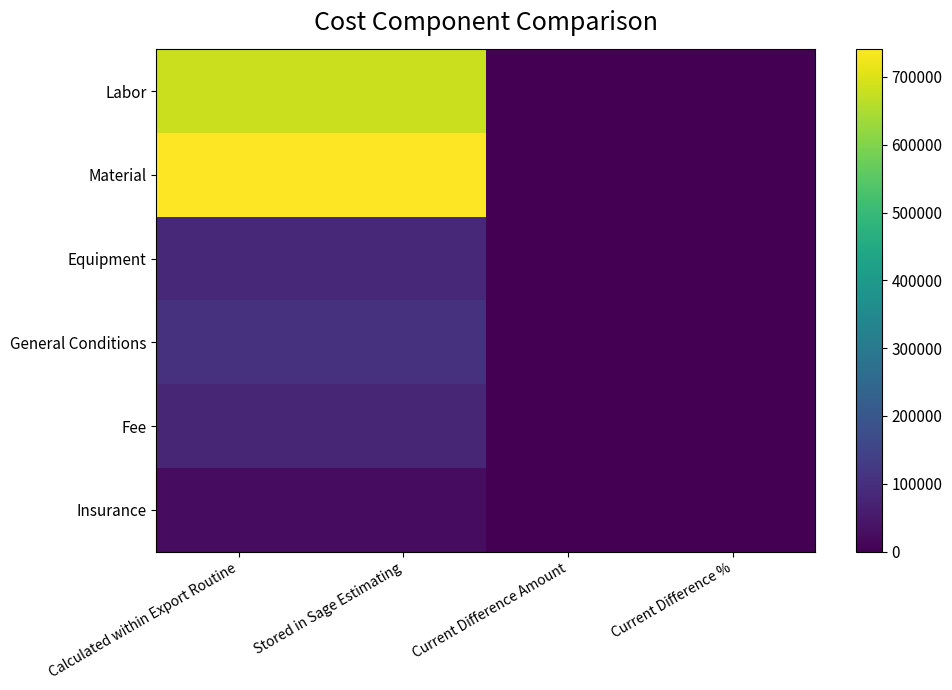

At Current Difference Amount, list the series in order from smallest to largest.

Labor, Material, Equipment, General Conditions, Fee, Insurance